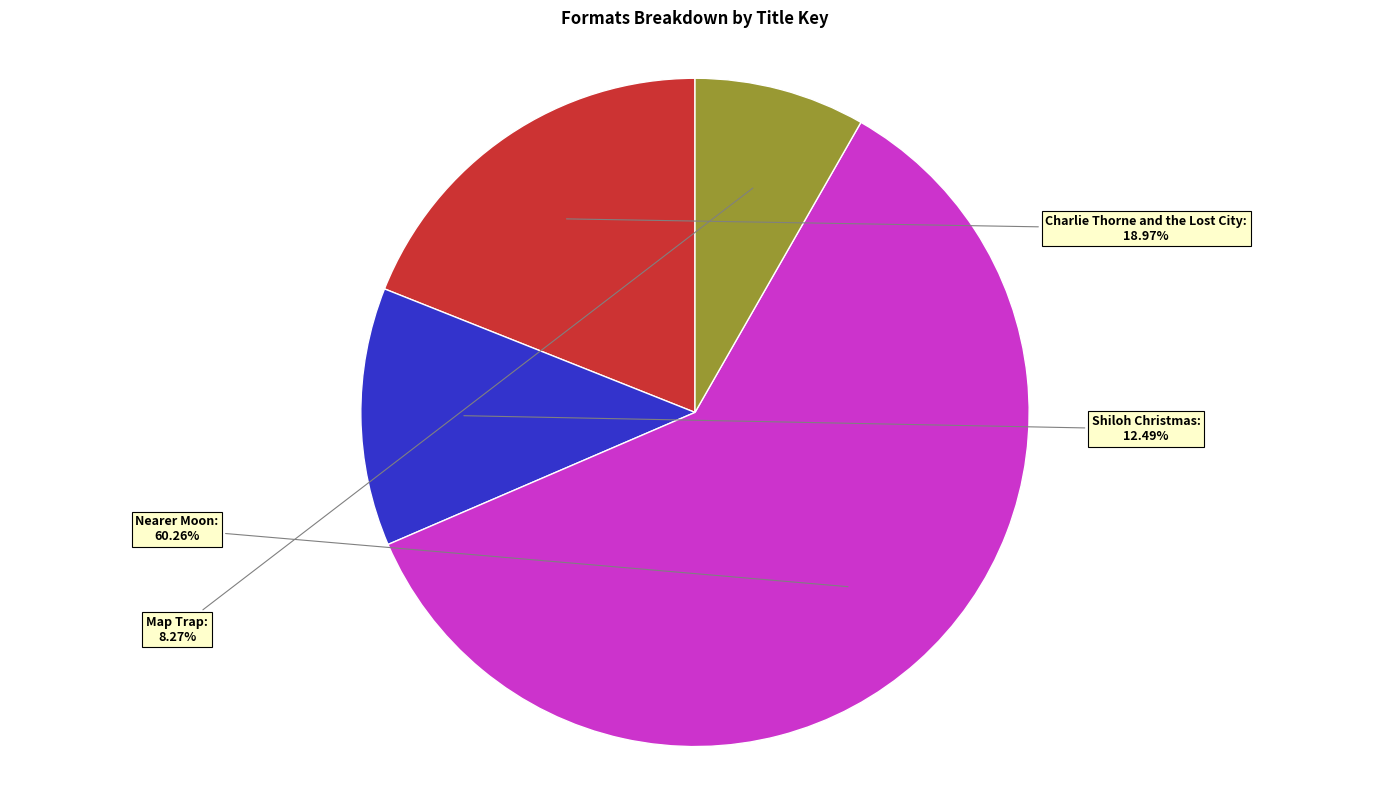

Does Nearer Moon account for over 50% of the chart?

Yes